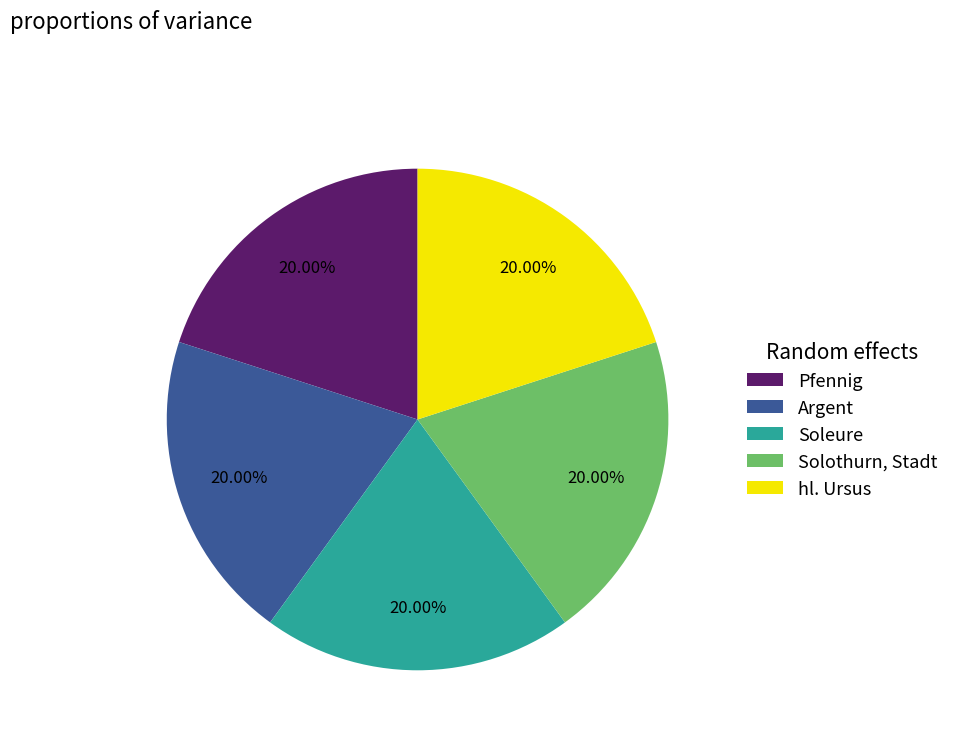

Is hl. Ursus the majority of the pie?

No